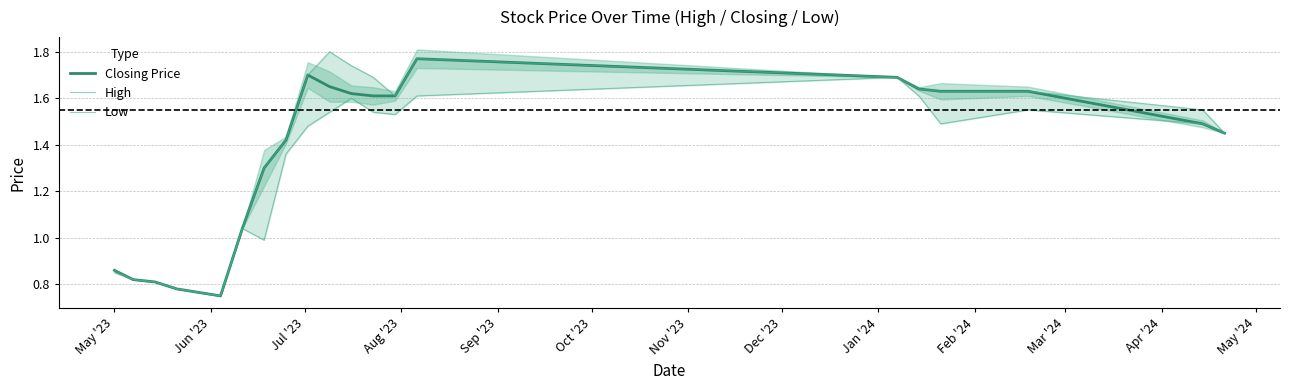

What is the minimum value shown in the chart?

0.8